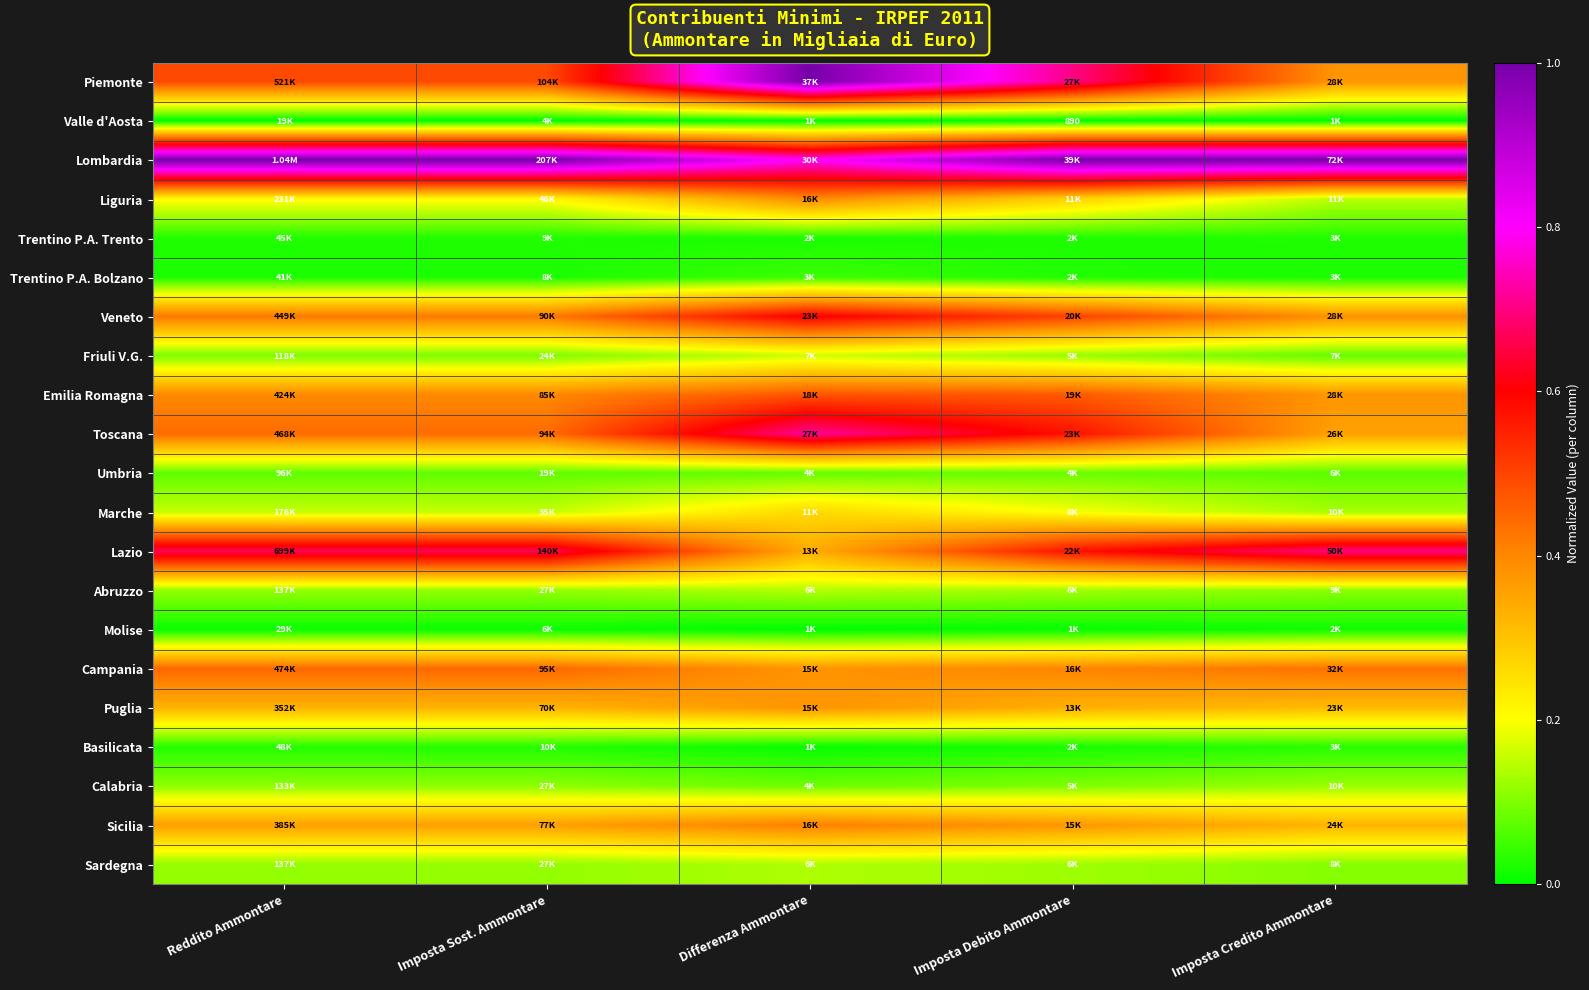

Count the Campania values in the range 0 to 1.

5